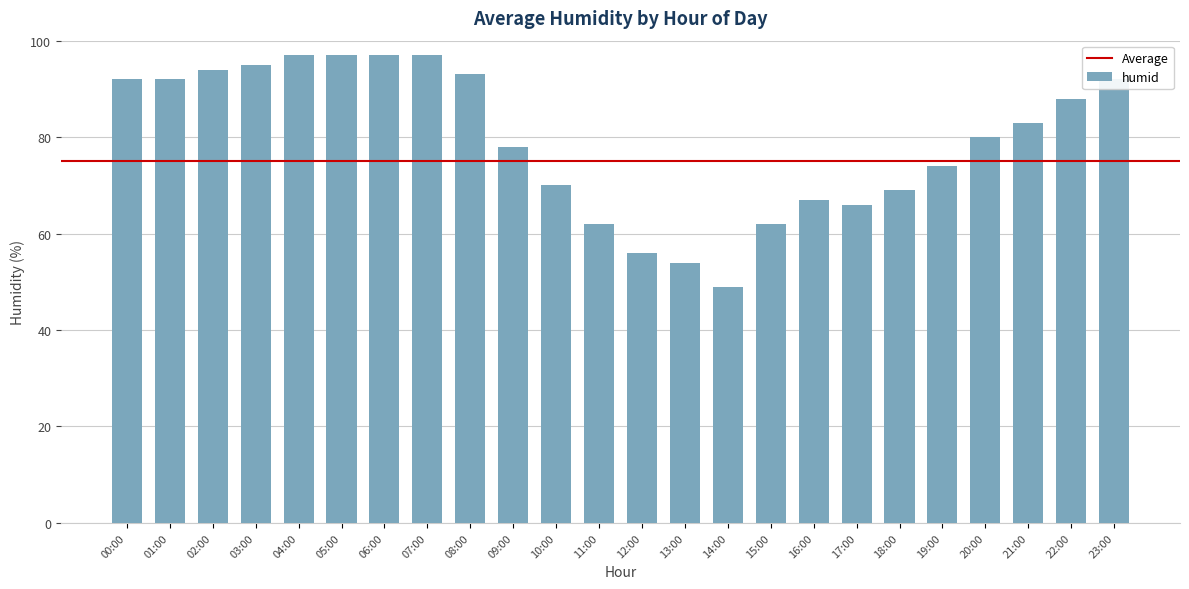

At which label is the value closest to 73?

19:00